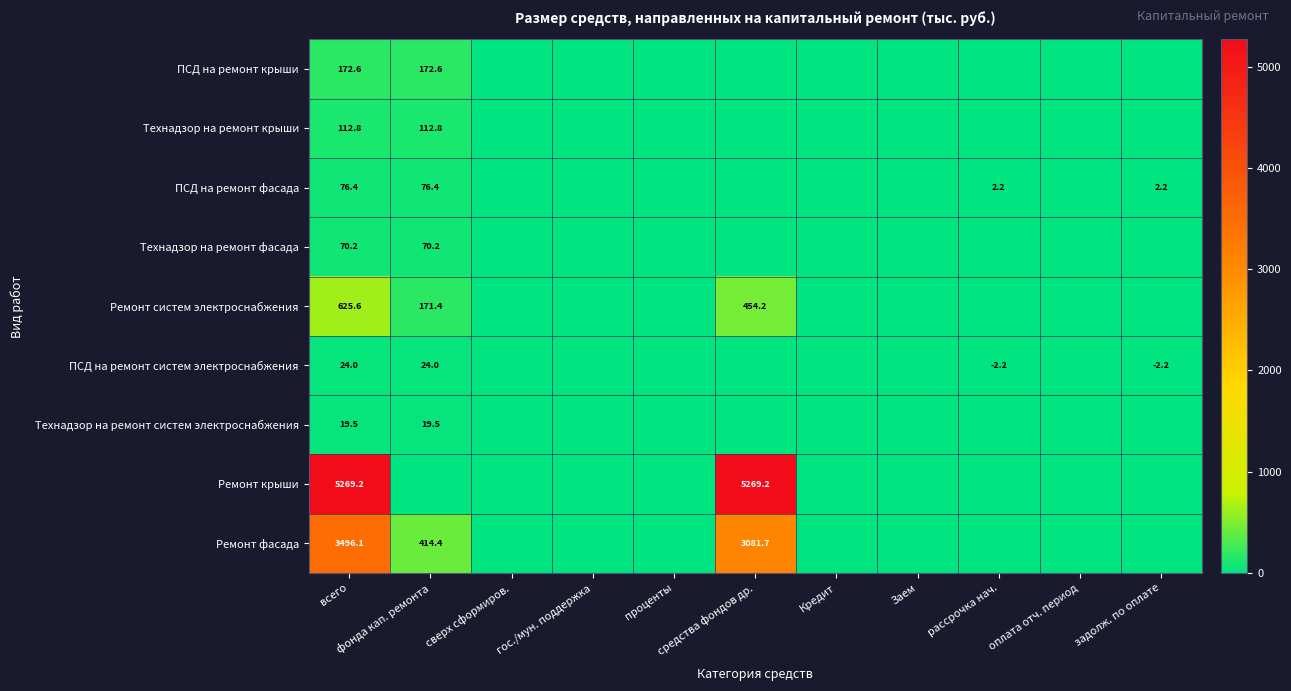

What is the minimum value shown in the chart?

-2.2